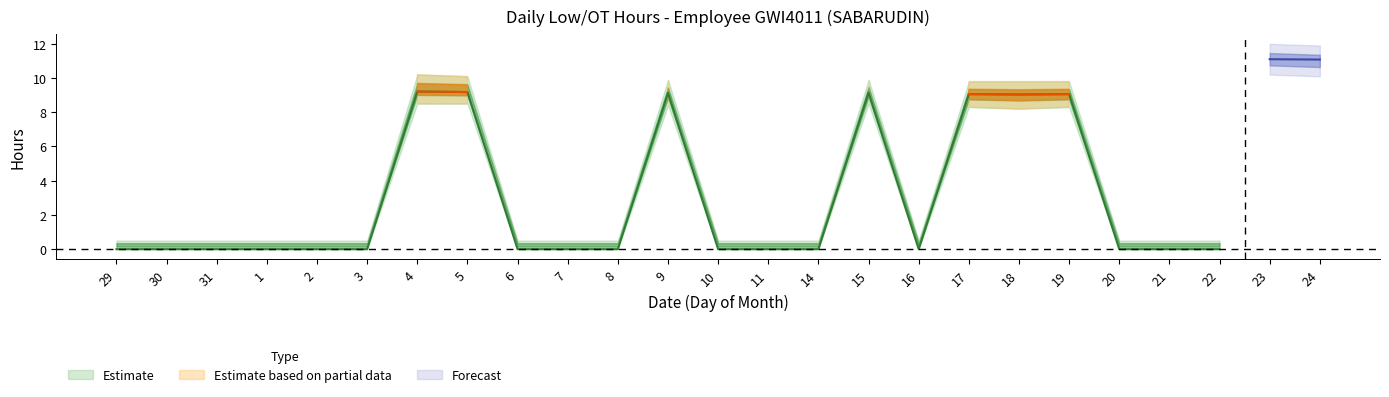

How many interior local valleys (lower than both neighbors) does the data have?

2